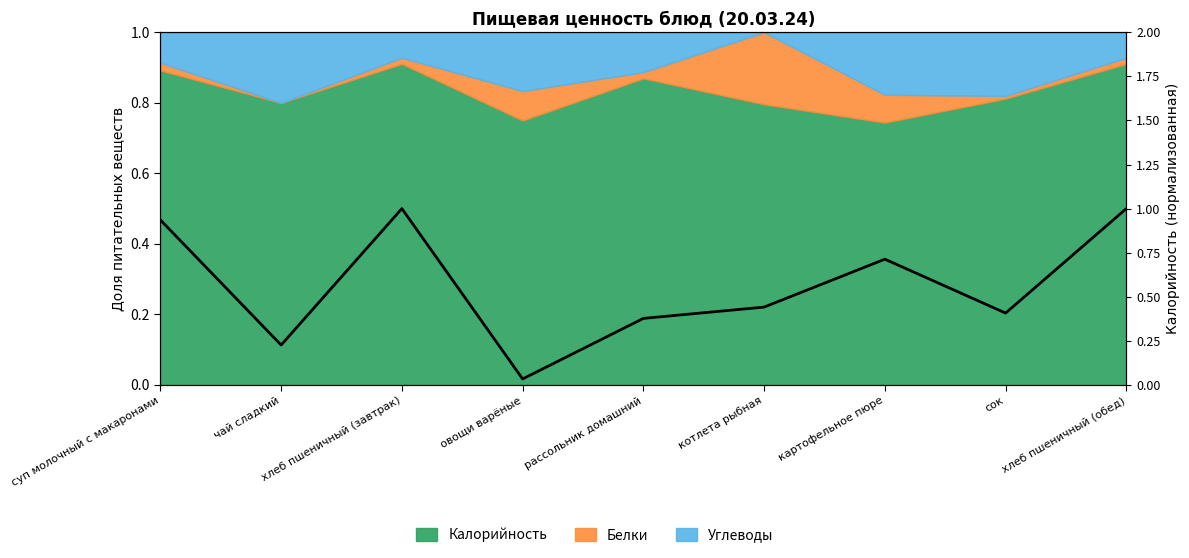

Count the number of categories in the chart.

9